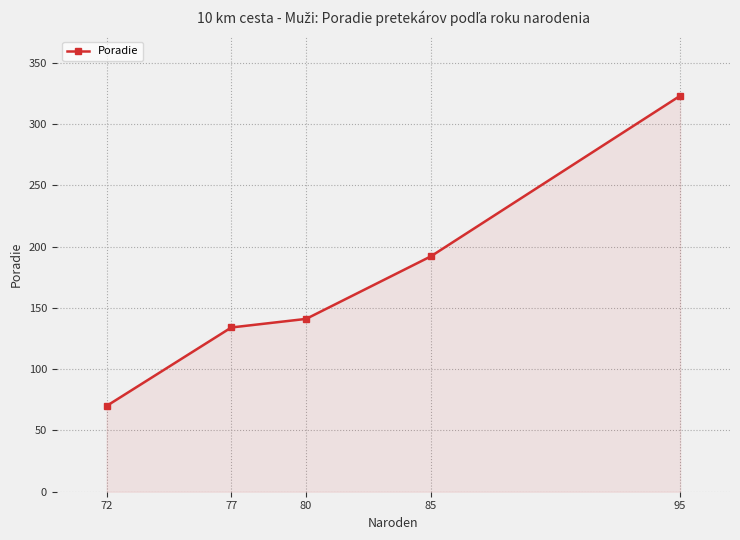

True or false: there are more than 1 points higher than both neighbors.

False